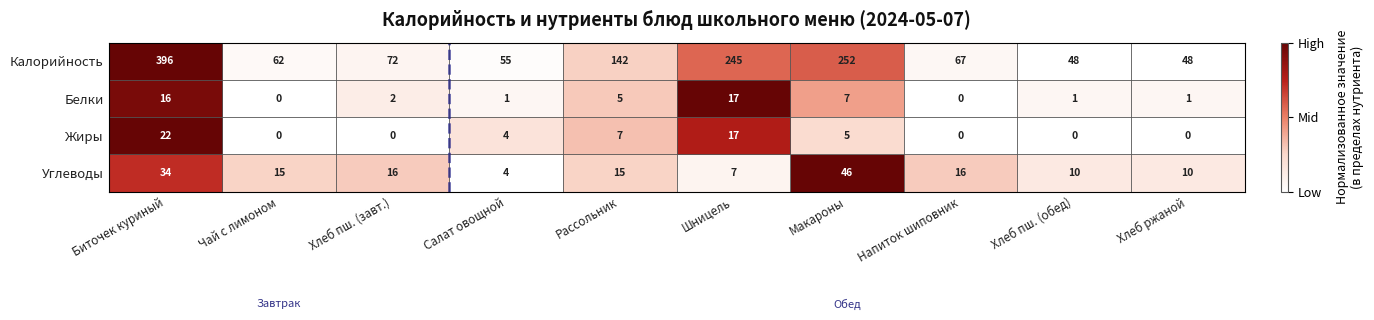

At which category does the chart reach its peak across all series?

Биточек куриный